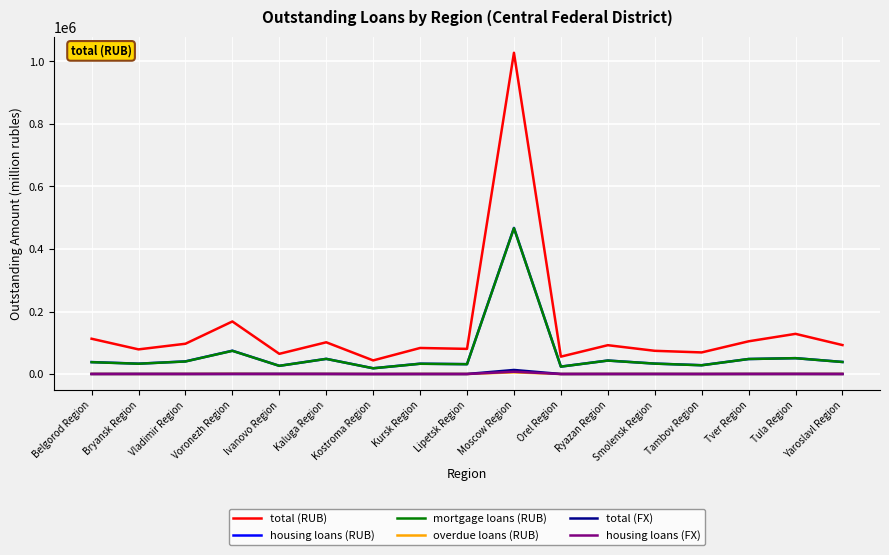

Which series has the largest range (max minus min)?

total (RUB)